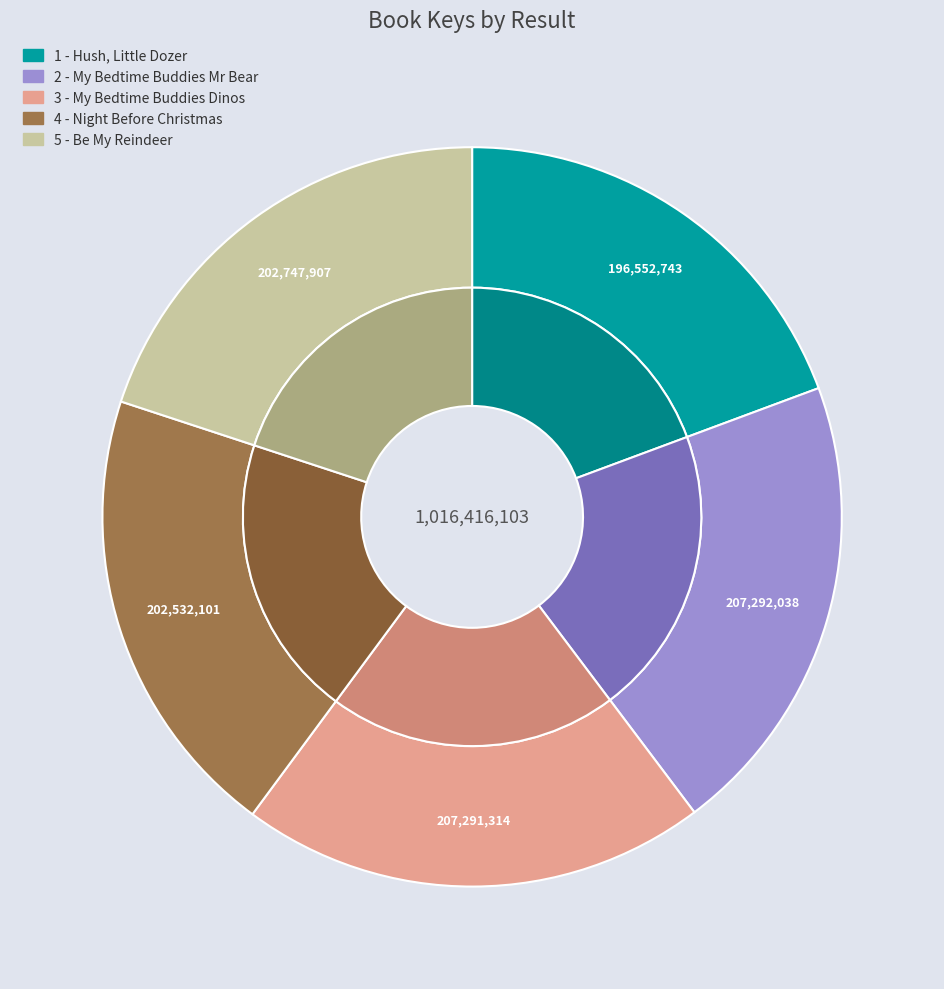

What is the total percentage of 3 - My Bedtime Buddies Dinos and 5 - Be My Reindeer?

40.3%